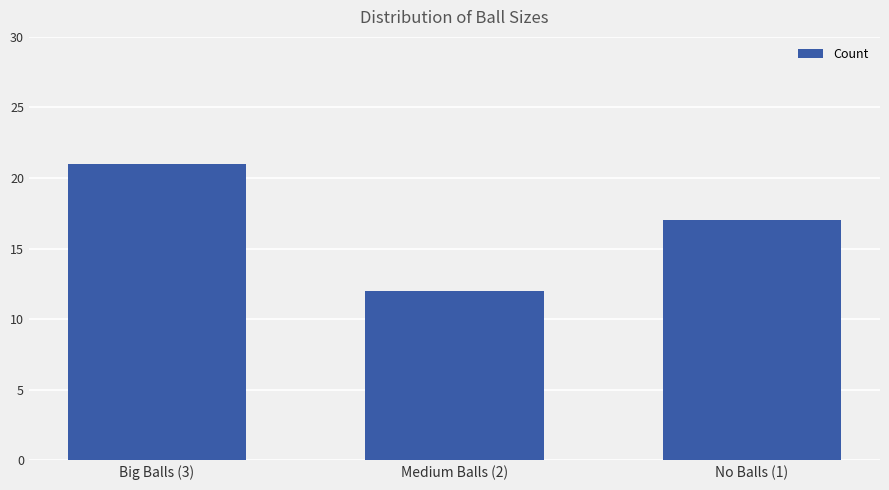

At which label is the value closest to 16?

No Balls (1)